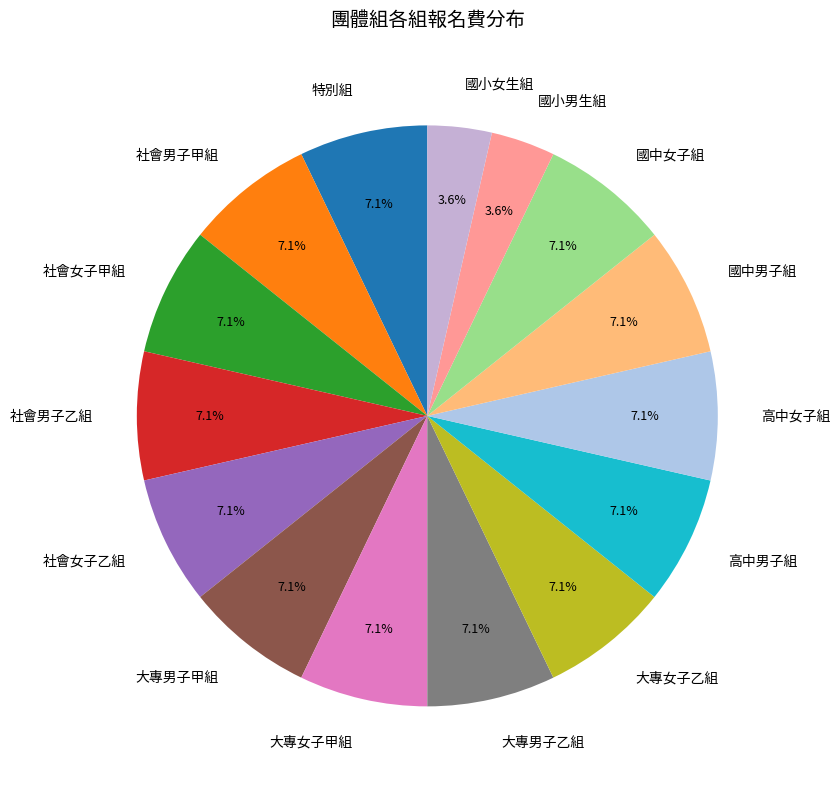

To the nearest percent, what is the combined percentage of 高中女子組 and 大專女子甲組?

14%